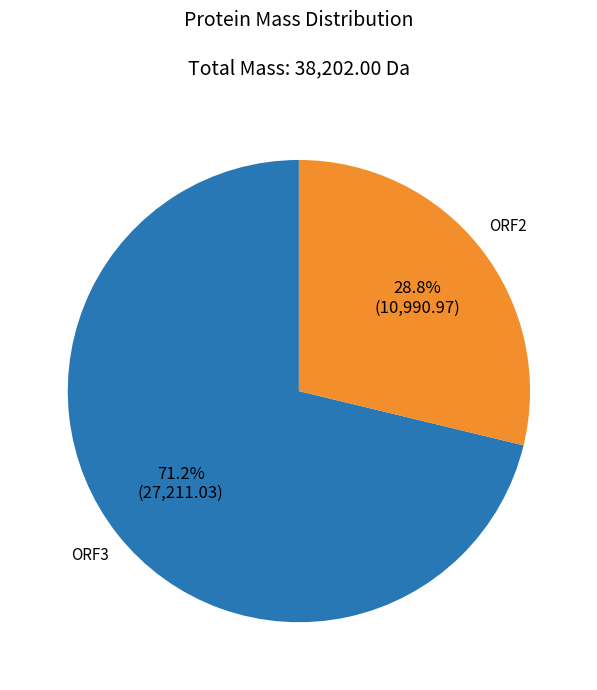

Rank the categories by value from lowest to highest.

ORF2, ORF3